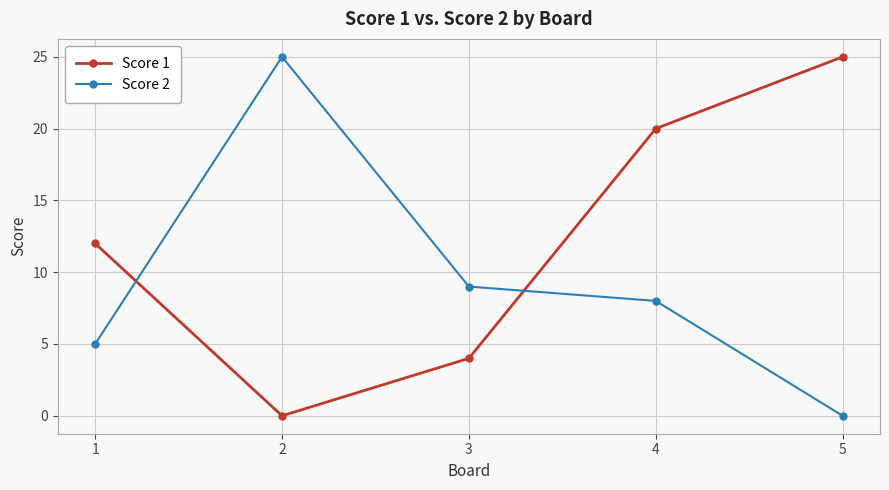

What is the total value across all series at 5?

25